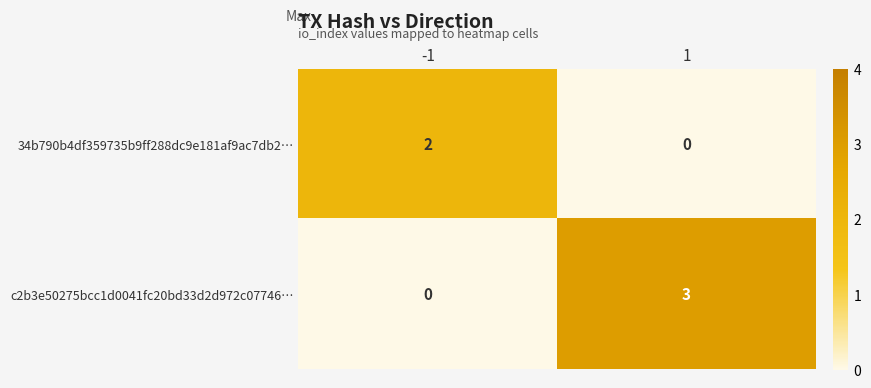

What is the sum of all c2b3e50275bcc1d0041fc20bd33d2d972c07746… values?

3